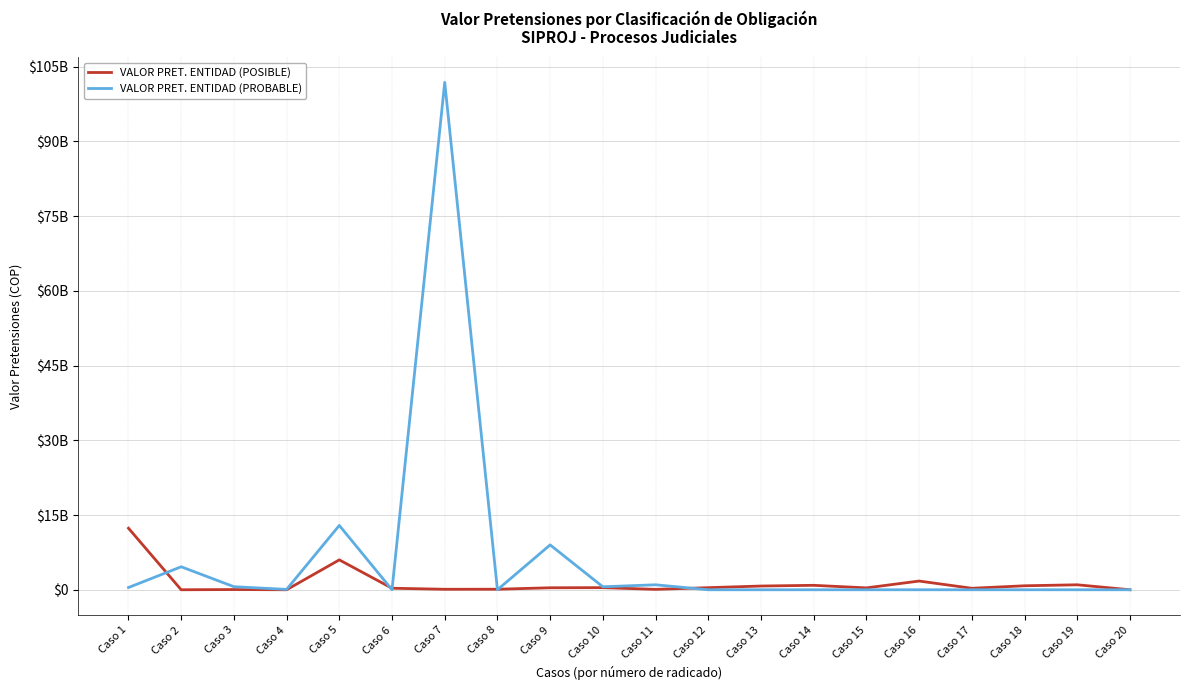

True or false: VALOR PRET. ENTIDAD (POSIBLE) has a value of -3990487125 at Caso 2.

False